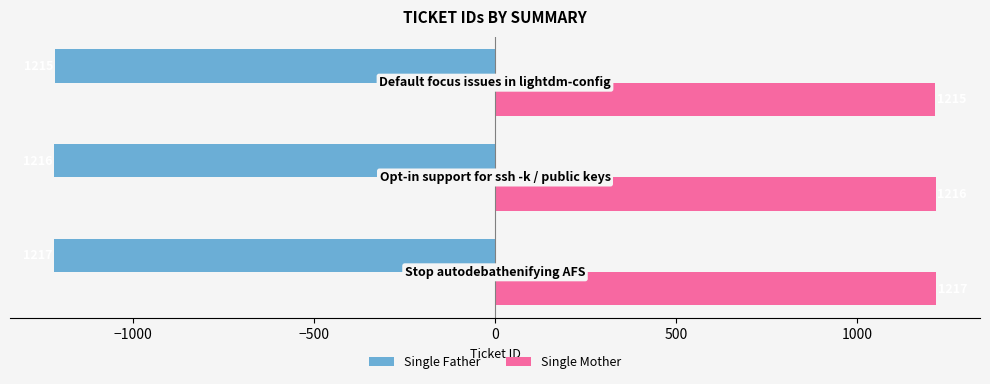

At how many categories does at least one series exceed 699?

3